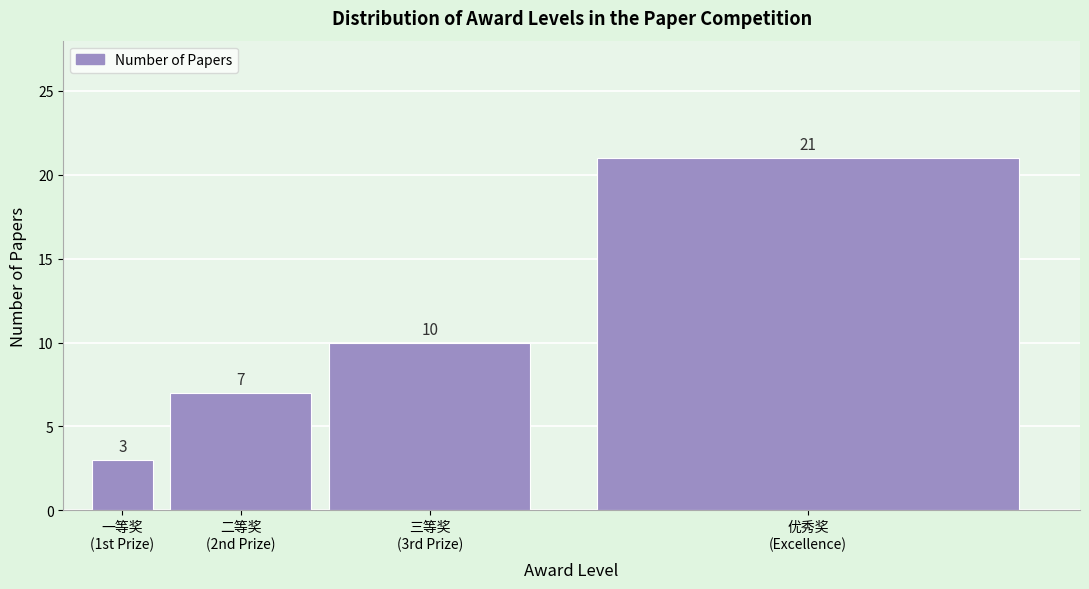

Reading left to right, extract all data points from this chart.

3	7	10	21